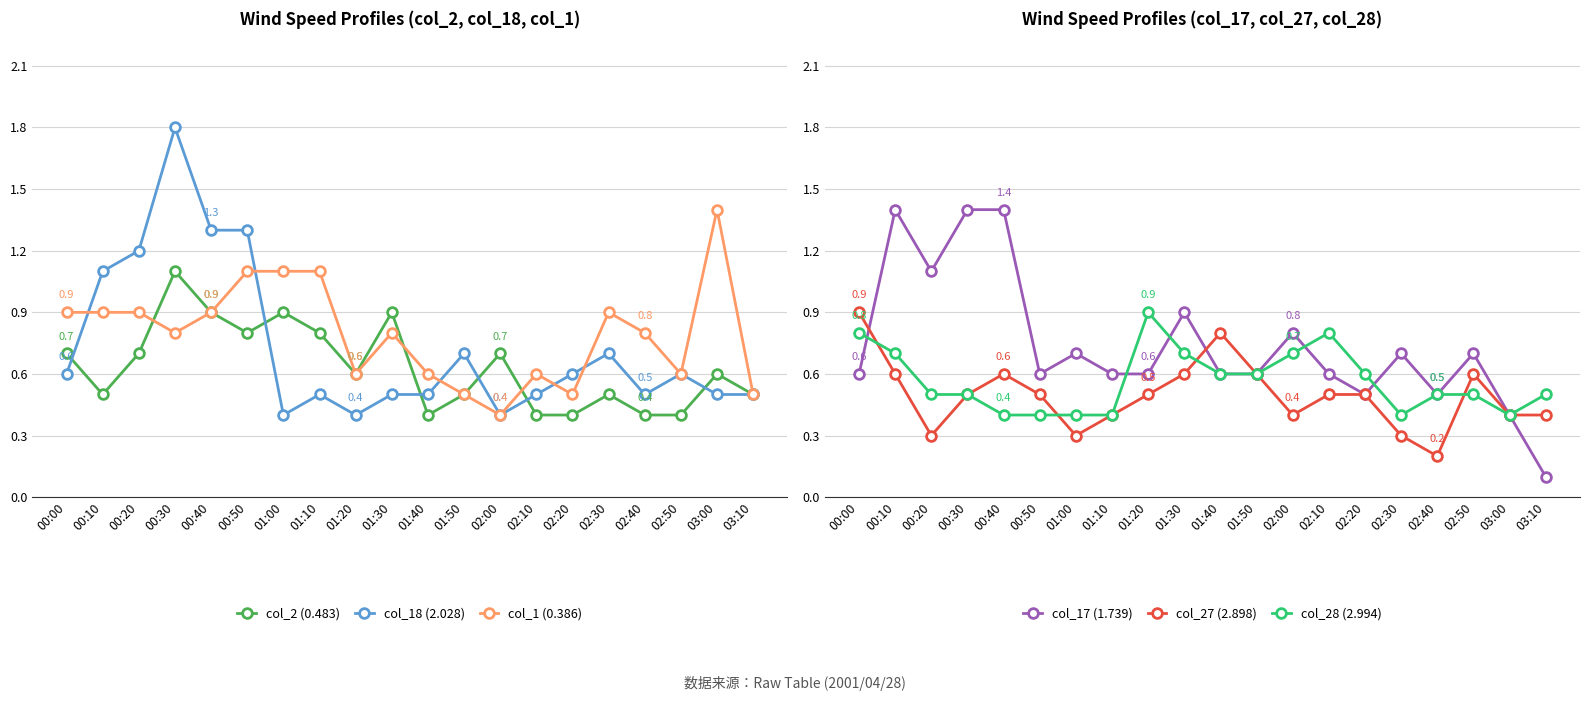

The col_18 (2.028) series shows 0.6 at 00:00. True or false?

True